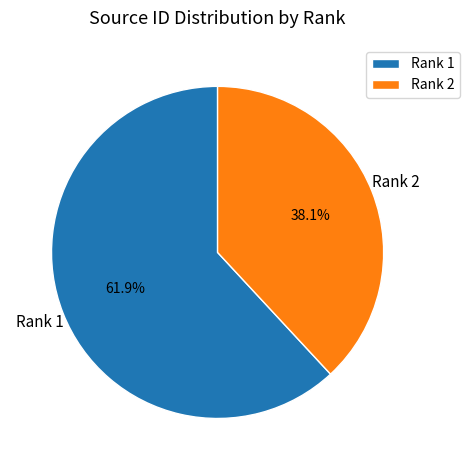

How many slices are in this pie chart?

2